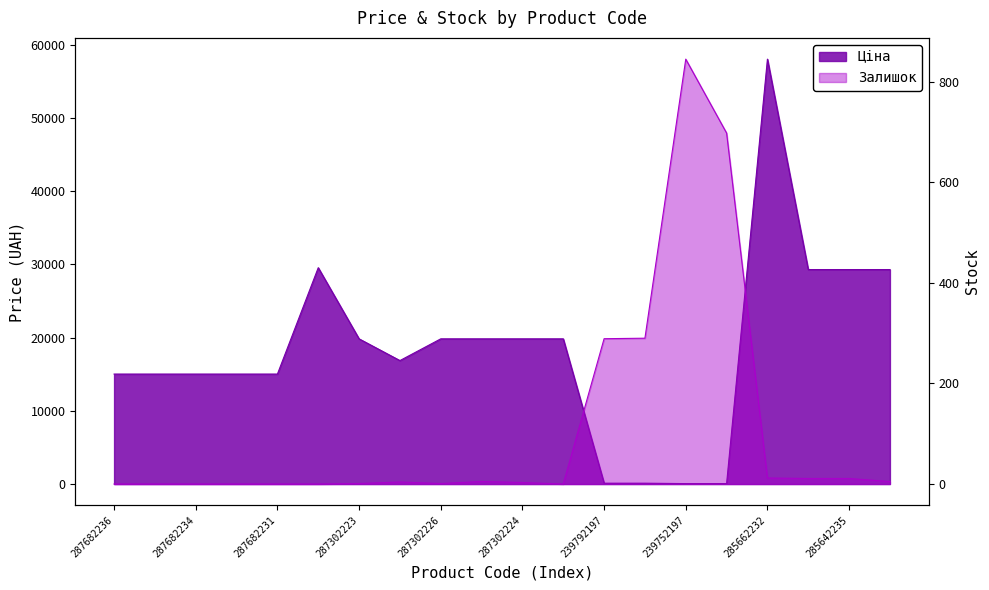

What is the total value across all series at 287682234?

15019.2